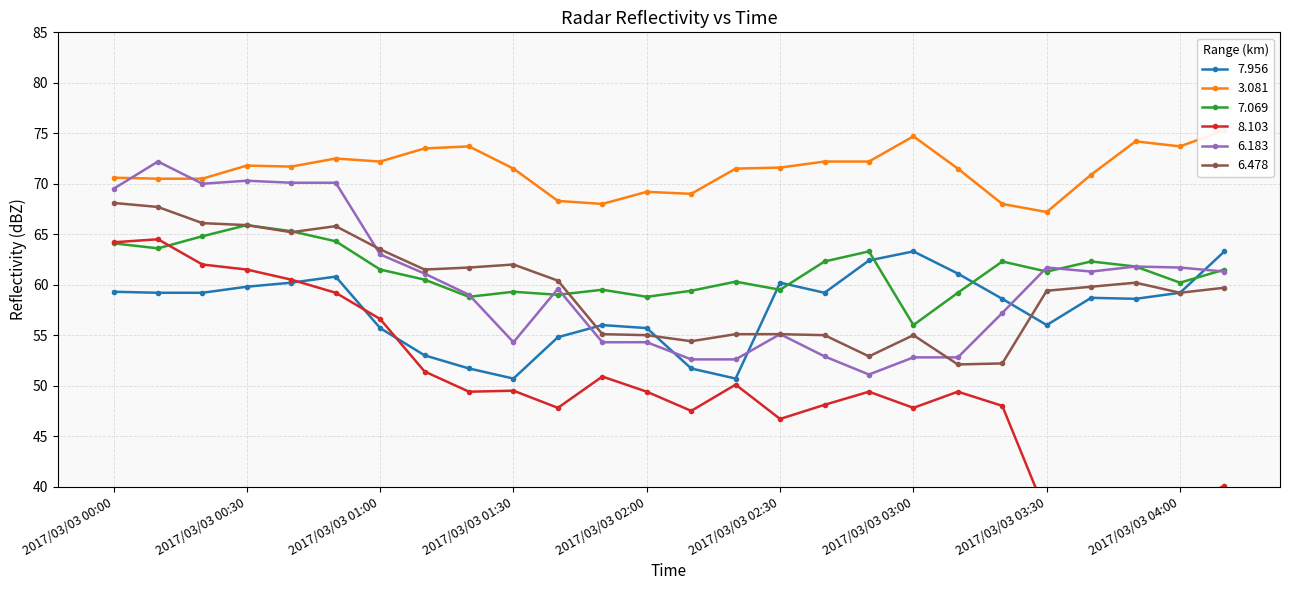

How many data points in   6.478 are above 59?

16